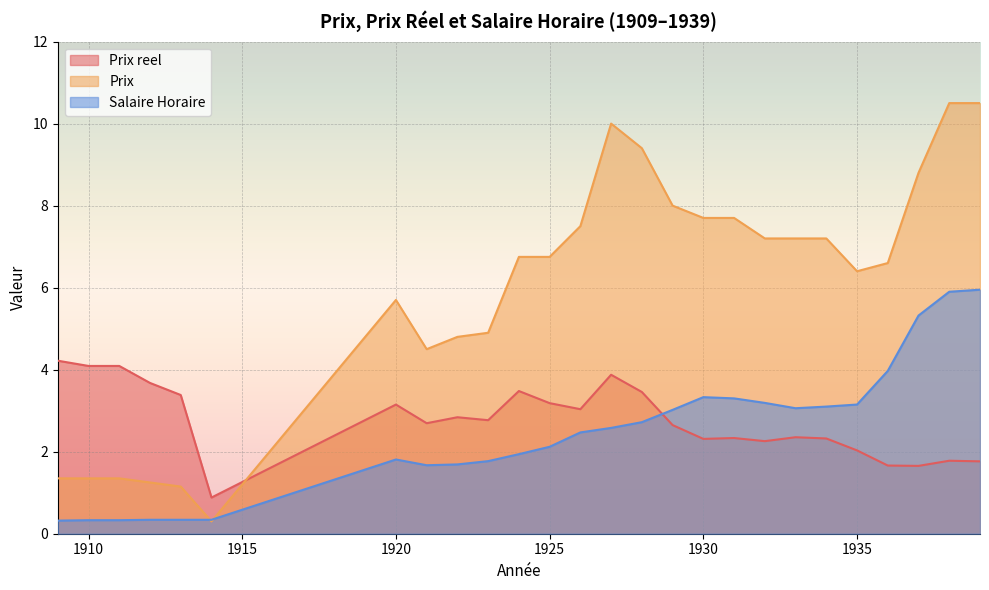

Count the number of categories in the chart.

26